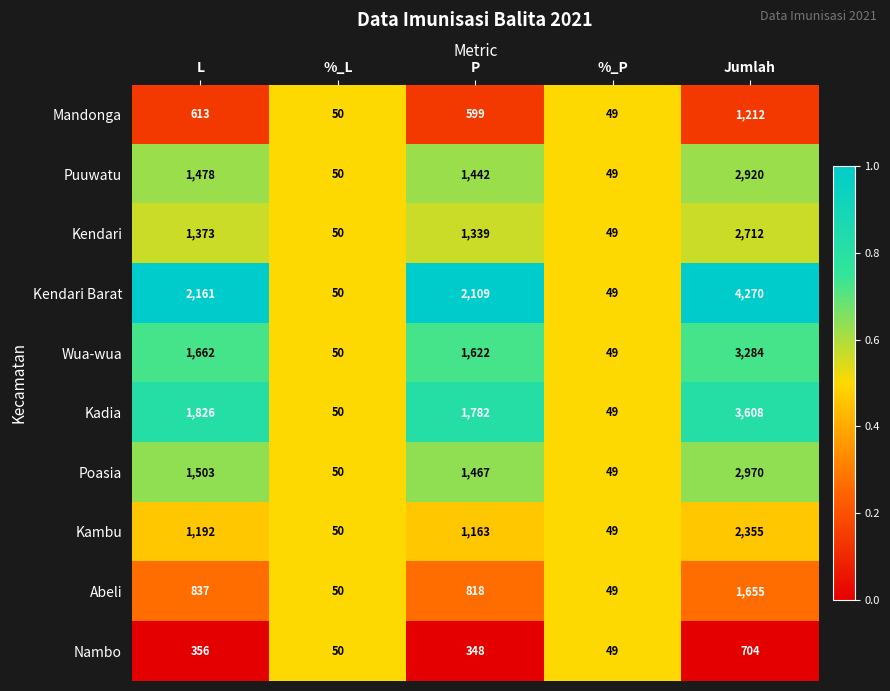

Is it true that Kendari equals 1339 at P?

True